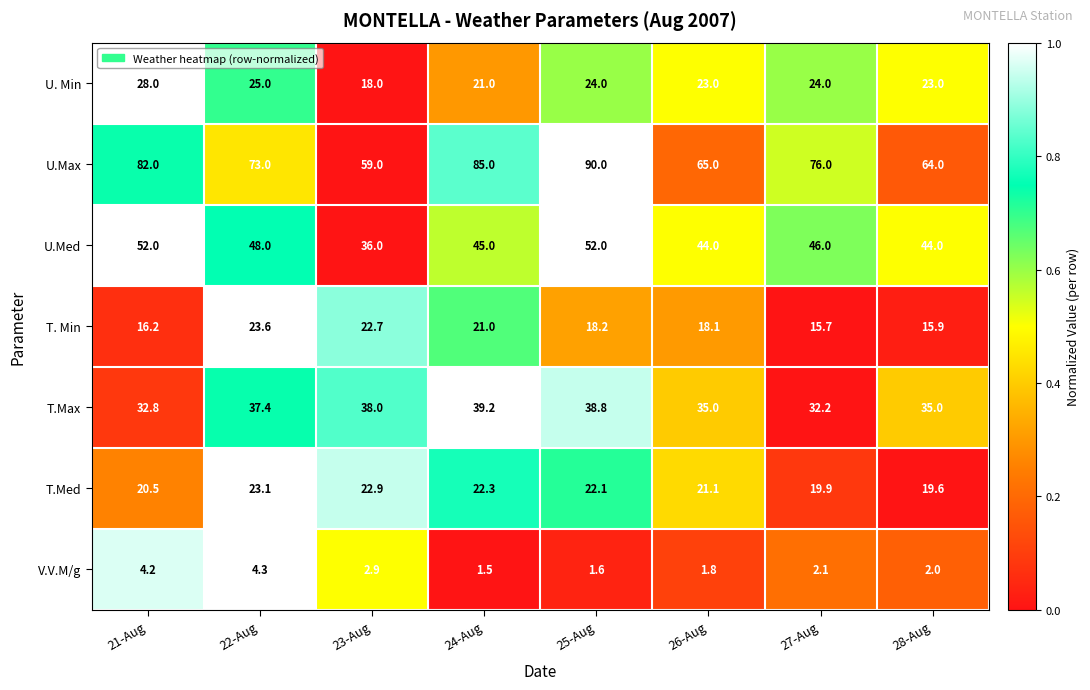

Count the number of data series in this chart.

7